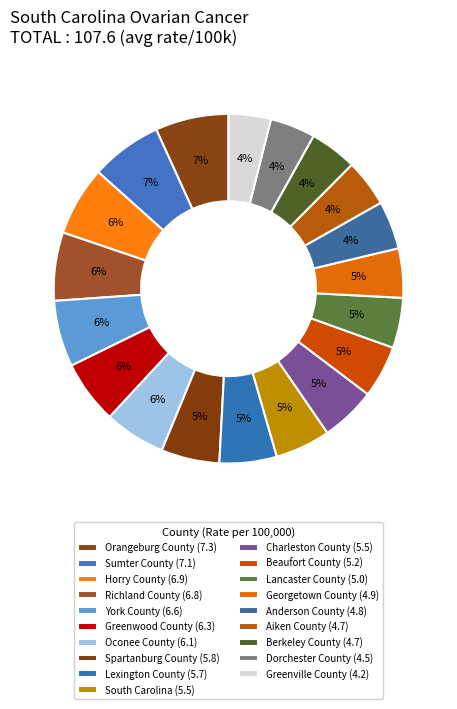

Does any single category account for the majority?

No